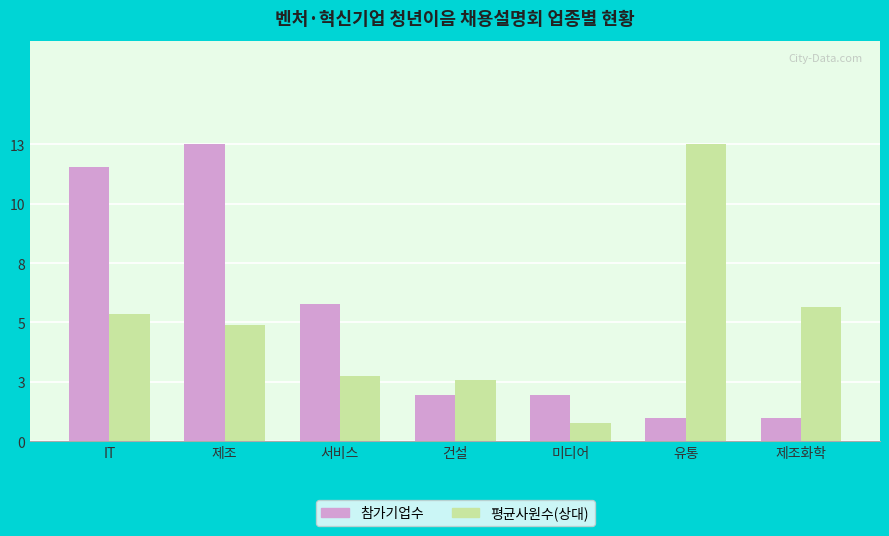

What is the smallest value displayed?

0.8